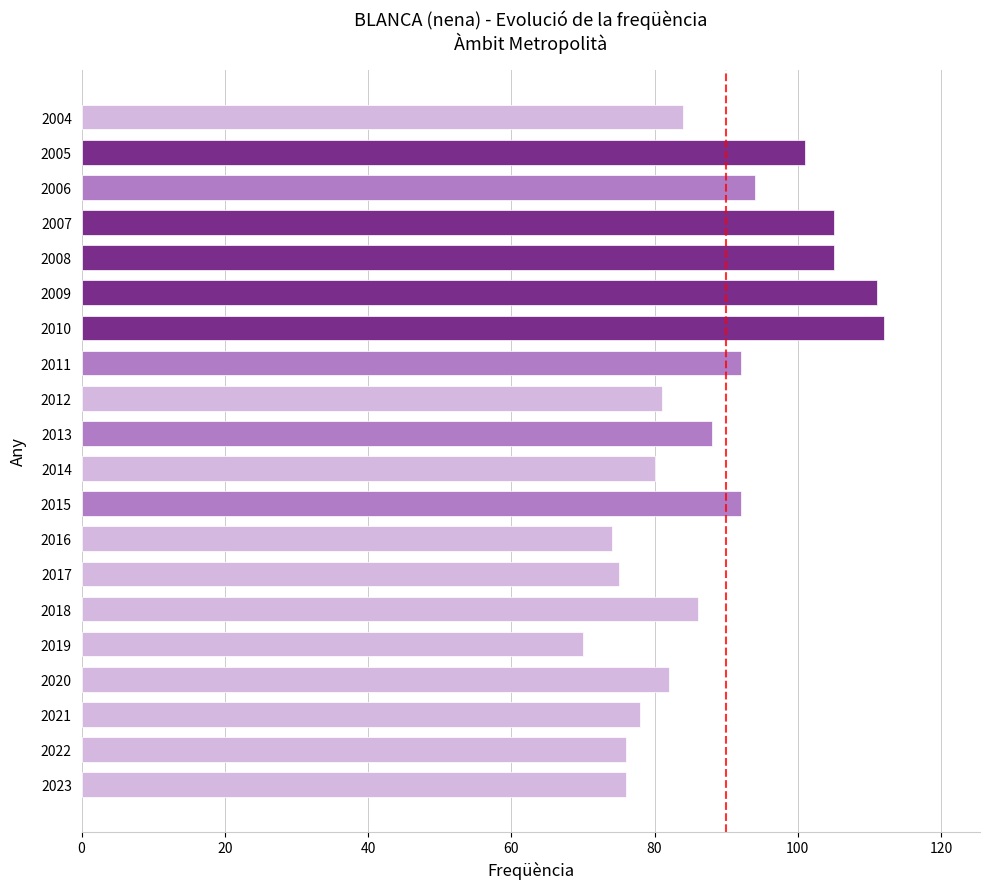

Between 2006 and 2012, which is larger?

2006